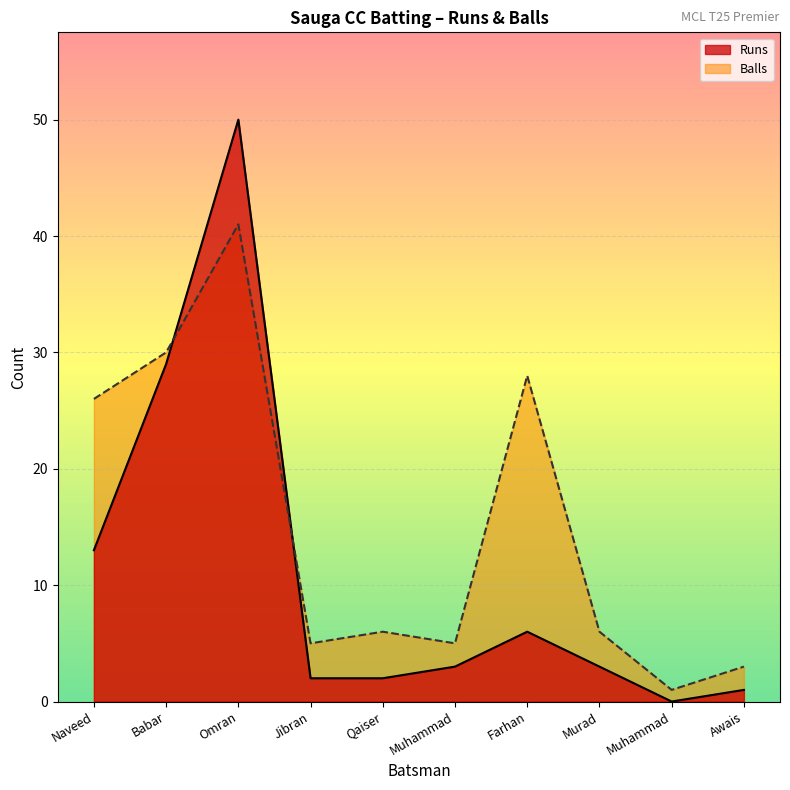

Does the chart display data point markers on the line(s)?

No